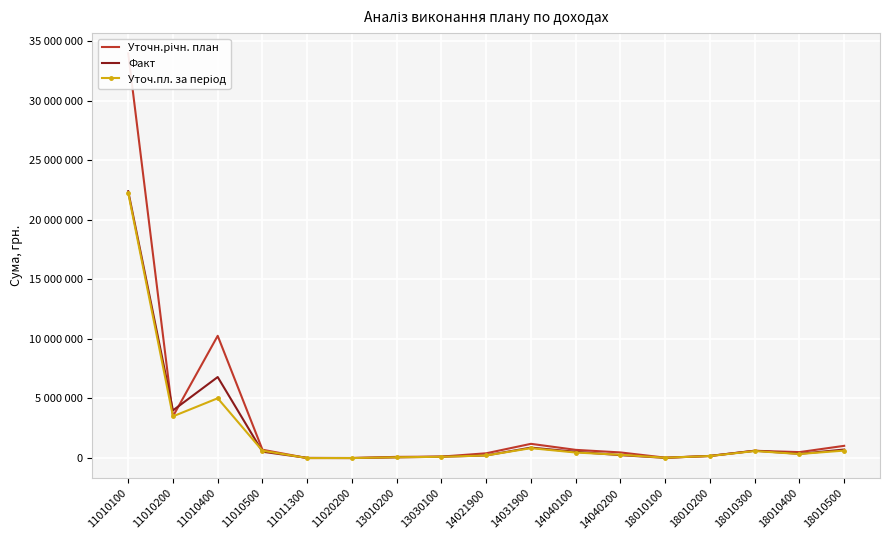

At which category does the chart reach its peak across all series?

11010100